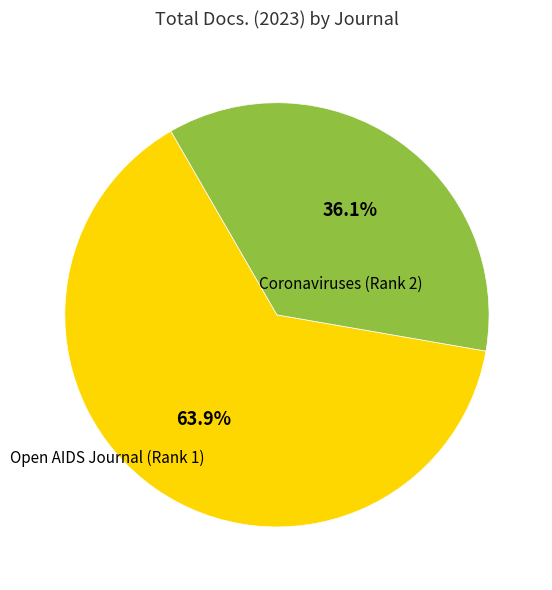

True or false: Open AIDS Journal (Rank 1) accounts for 36% of the total.

True